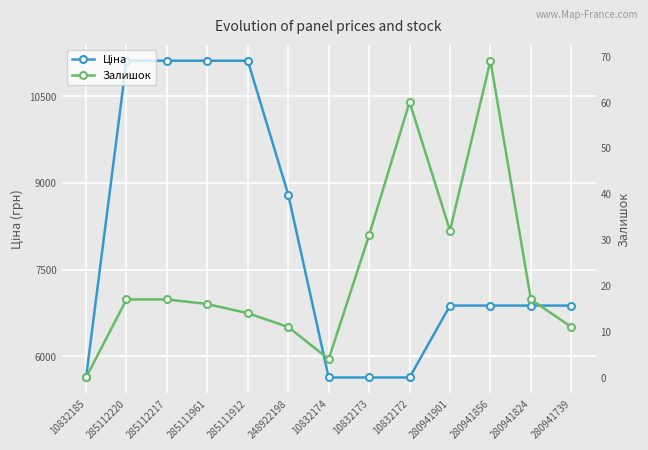

True or false: Залишок has more than 1 points higher than both neighbors.

True